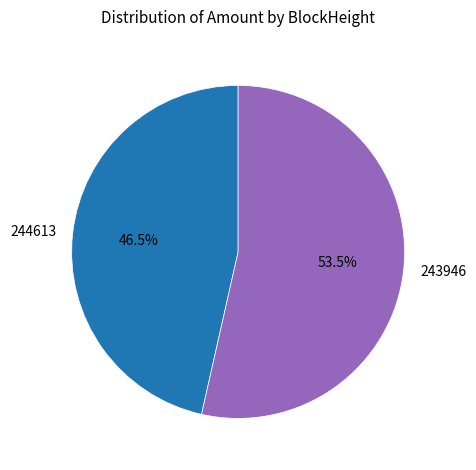

What is the largest slice in the pie chart?

243946